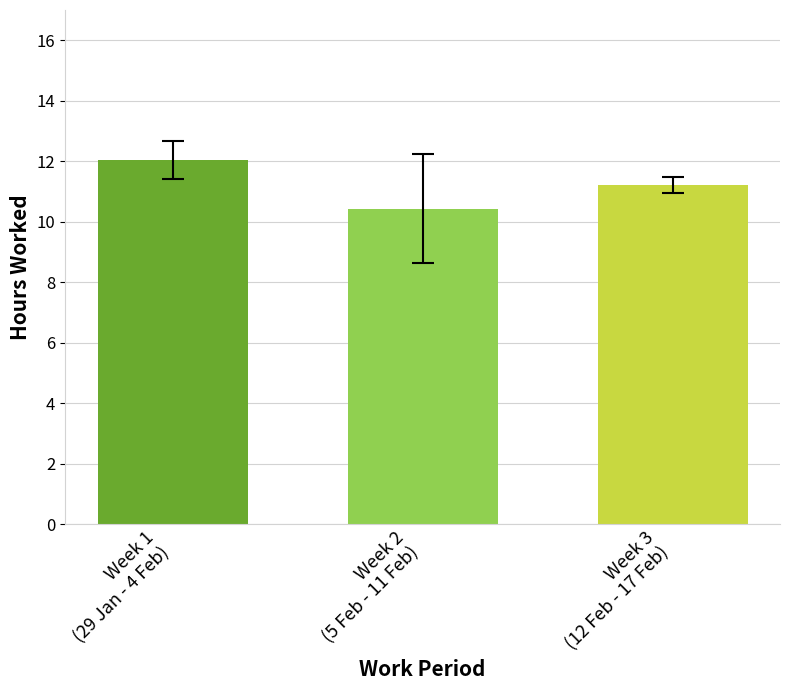

What is the greatest value displayed?

12.0